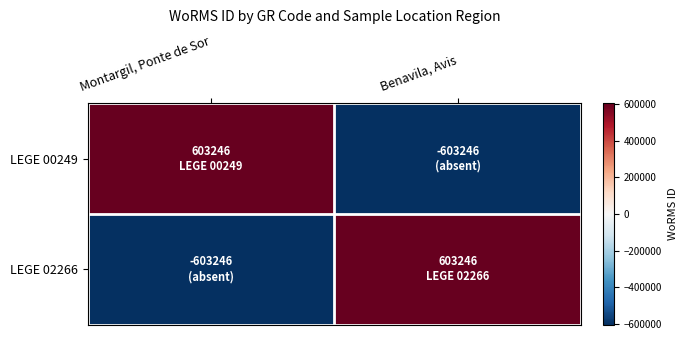

Which series has the largest range (max minus min)?

LEGE 00249